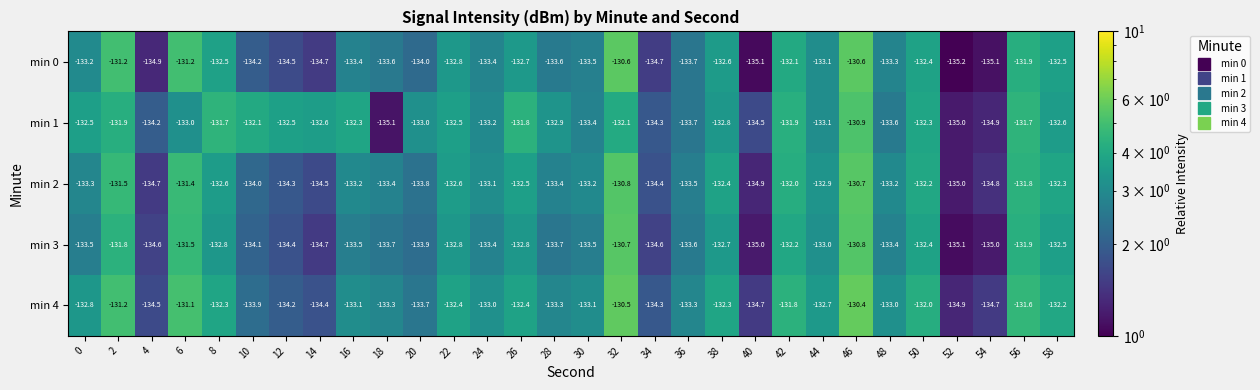

Which label corresponds to the smallest value in the chart?

52